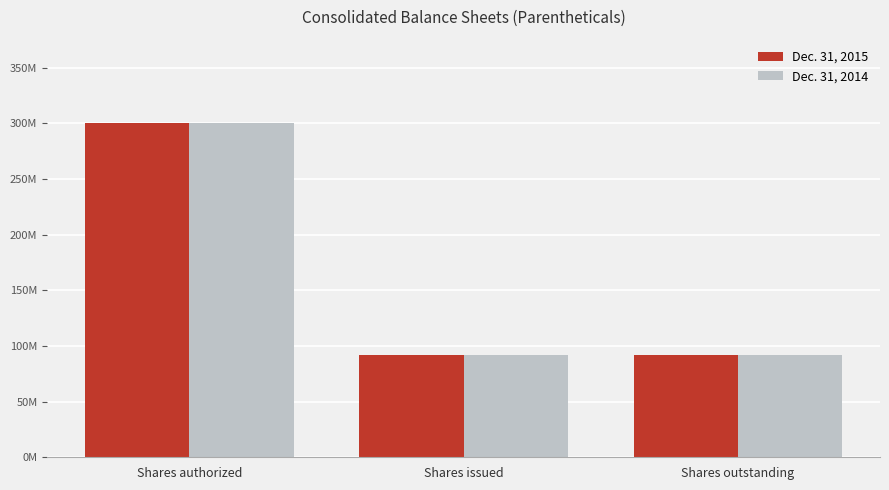

The Dec. 31, 2015 series shows 129224750 at Shares issued. True or false?

False